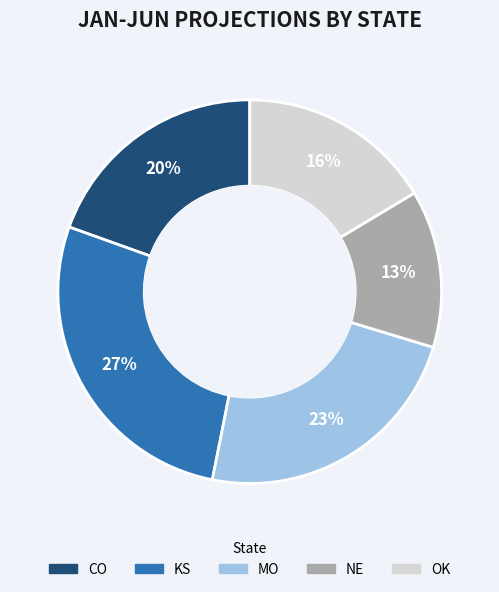

Between OK and CO, which is larger?

CO